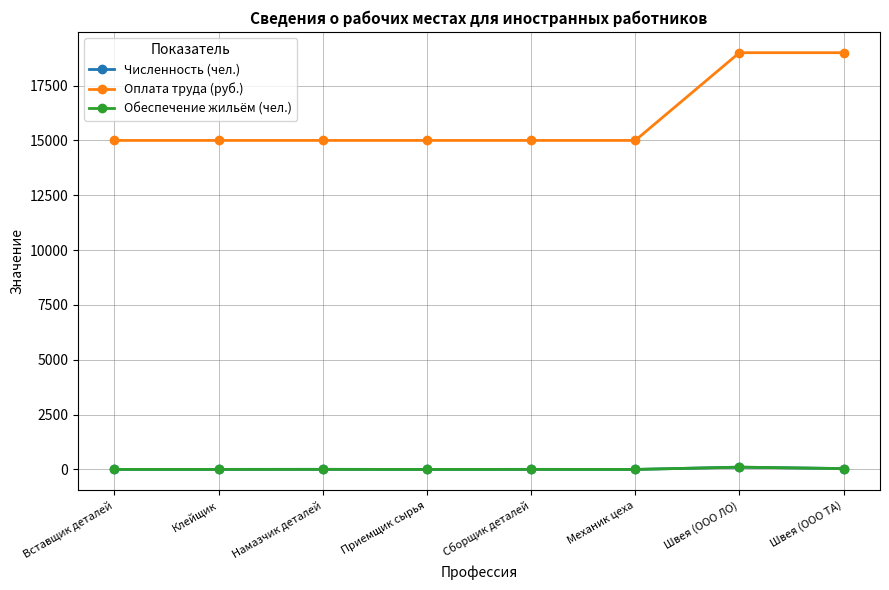

The value of Численность (чел.) at Вставщик деталей is 1. True or false?

True